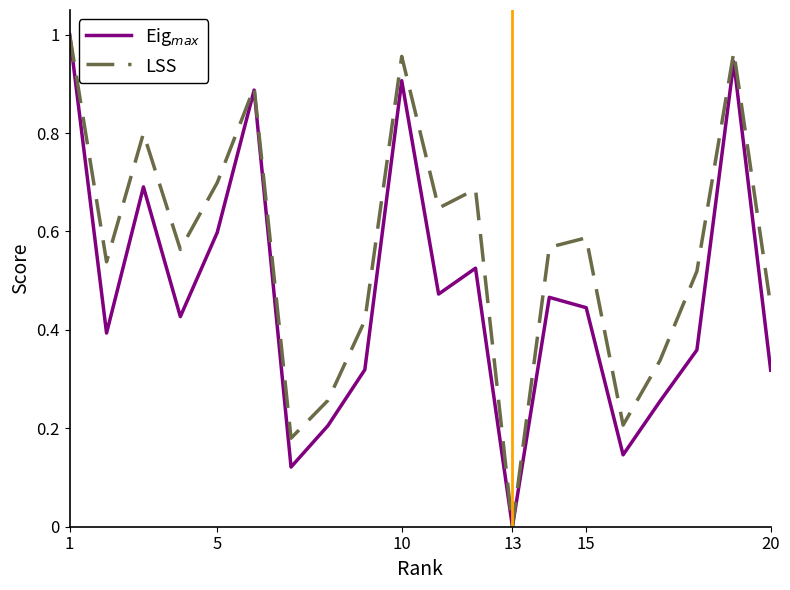

Which series has the largest total across all categories?

LSS